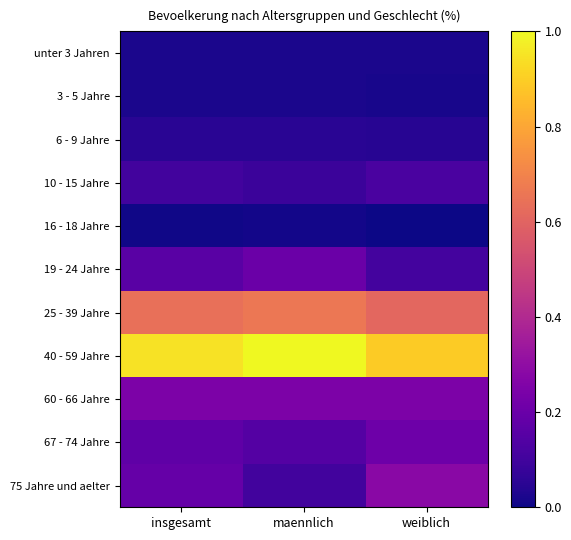

Which series has the largest range (max minus min)?

75 Jahre und aelter